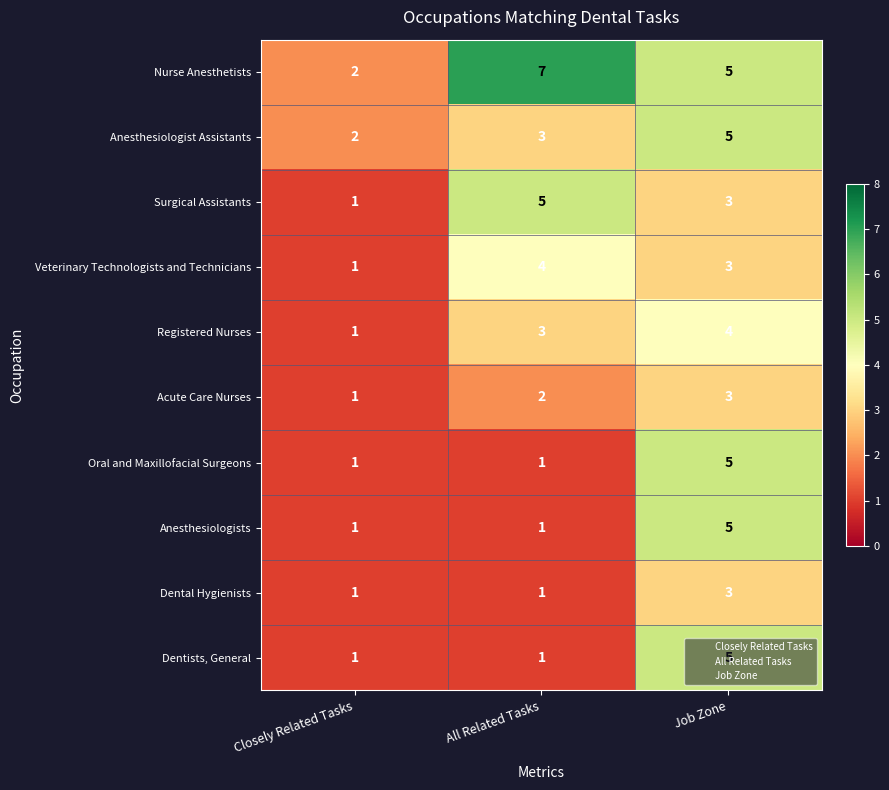

At which category is the sum across all series the highest?

Job Zone